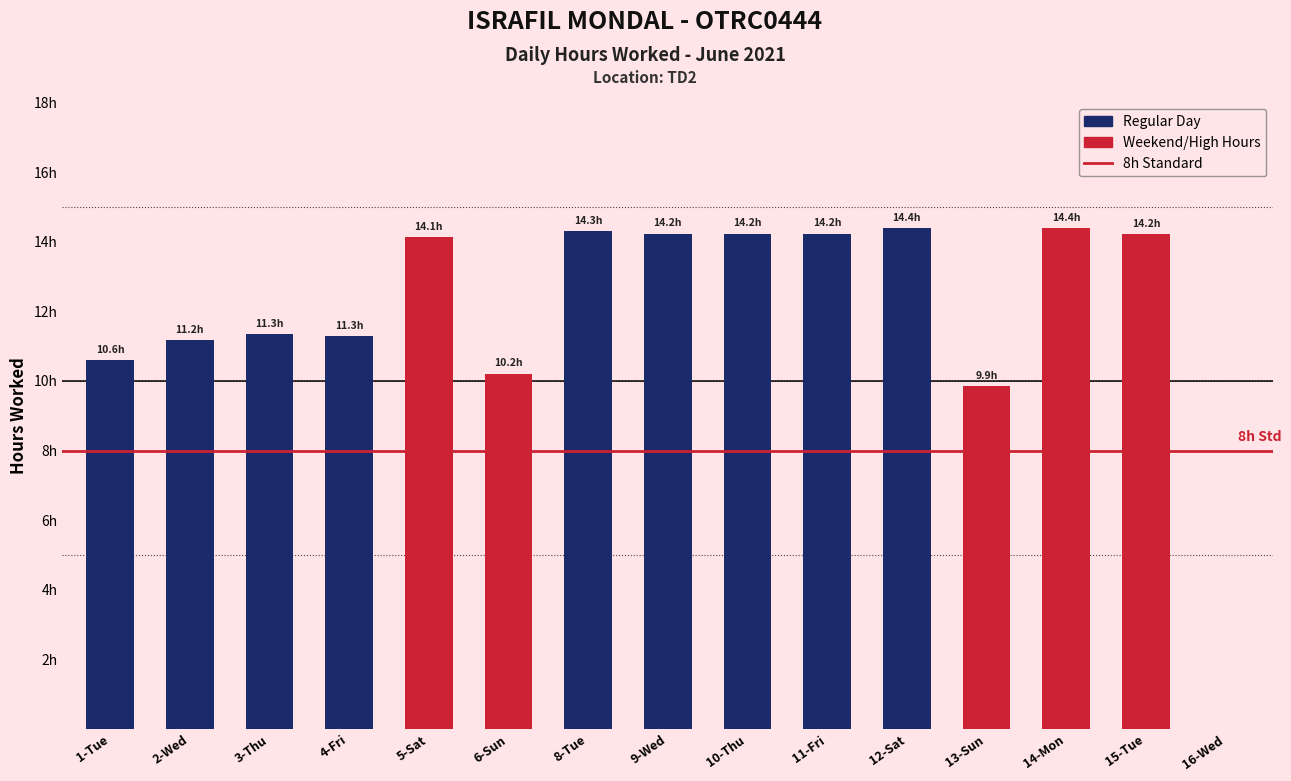

Reading left to right, list all the values displayed in this chart.

1-Tue=10.6	2-Wed=11.2	3-Thu=11.3	4-Fri=11.3	5-Sat=14.1	6-Sun=10.2	8-Tue=14.3	9-Wed=14.2	10-Thu=14.2	11-Fri=14.2	12-Sat=14.4	13-Sun=9.9	14-Mon=14.4	15-Tue=14.2	16-Wed=0.0